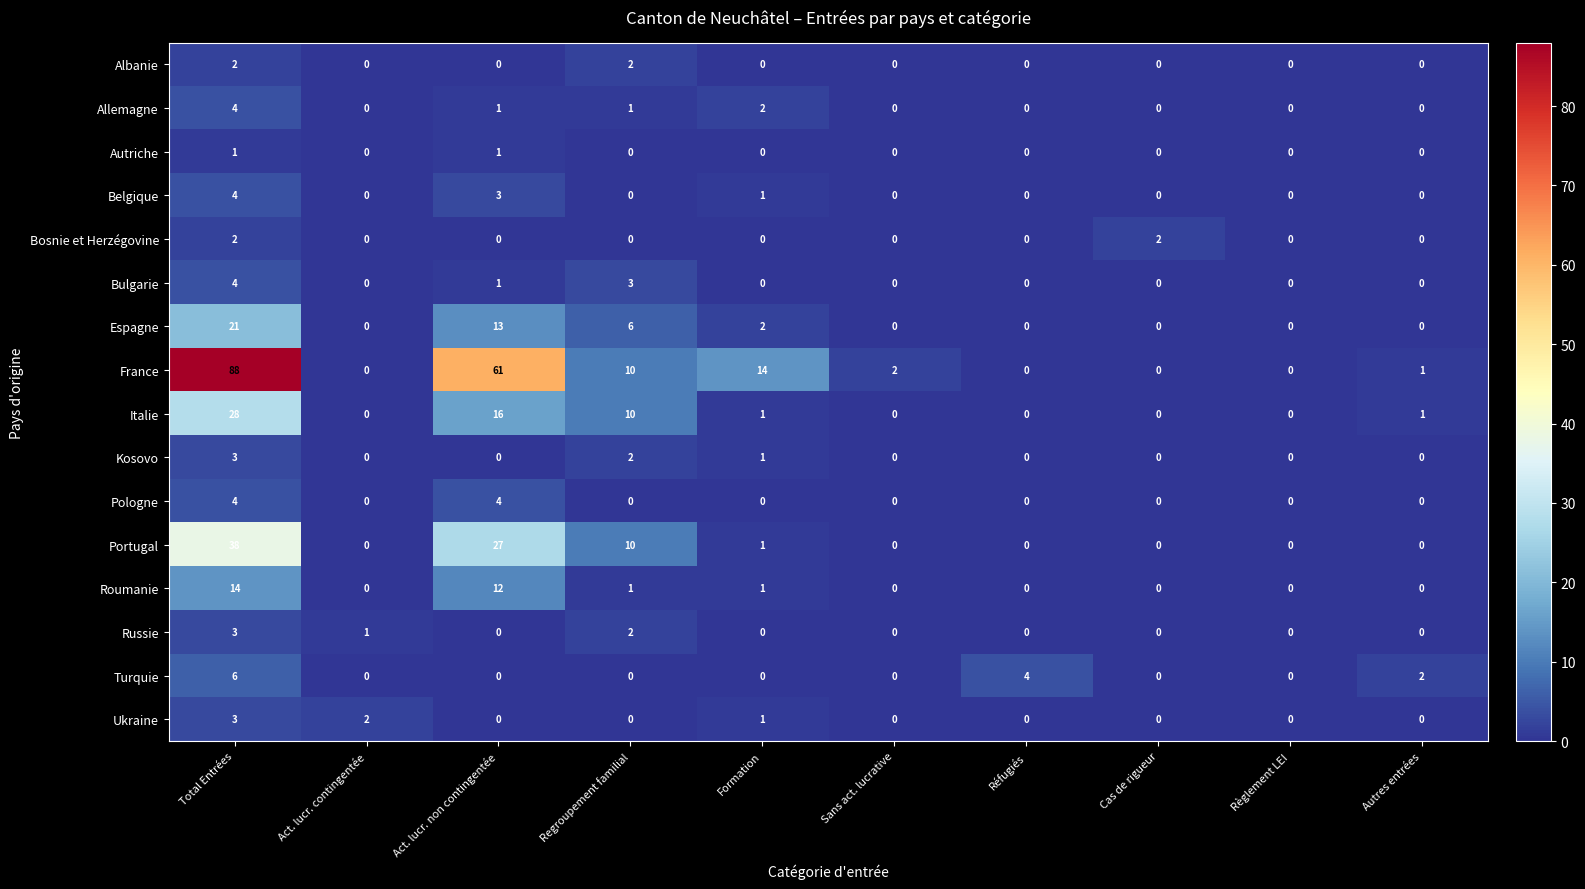

What is the total value across all series at Sans act. lucrative?

2